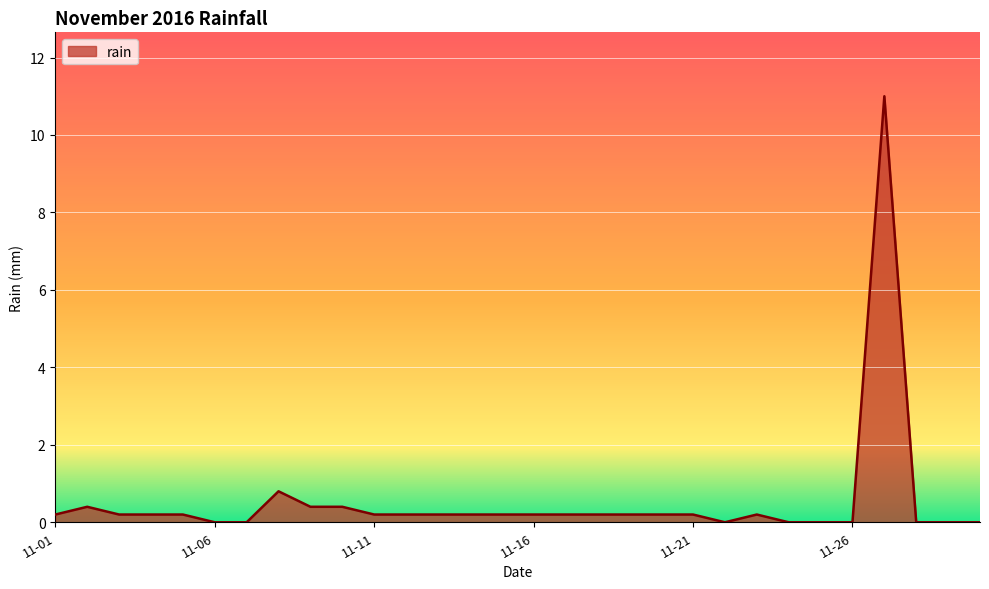

What is the maximum value shown in the chart?

11.0